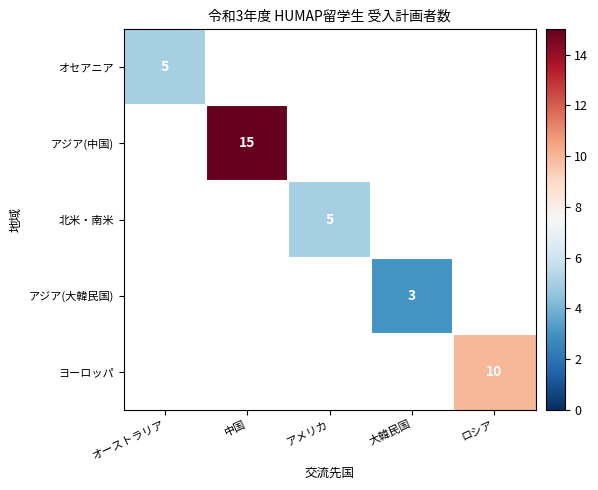

The value of アジア(中国) at 中国 is 15. True or false?

True